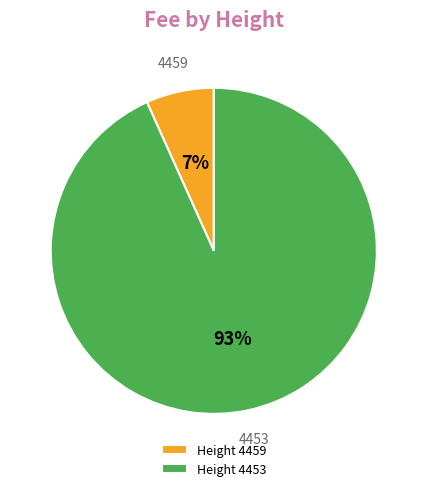

What is the largest slice in the pie chart?

Height 4453